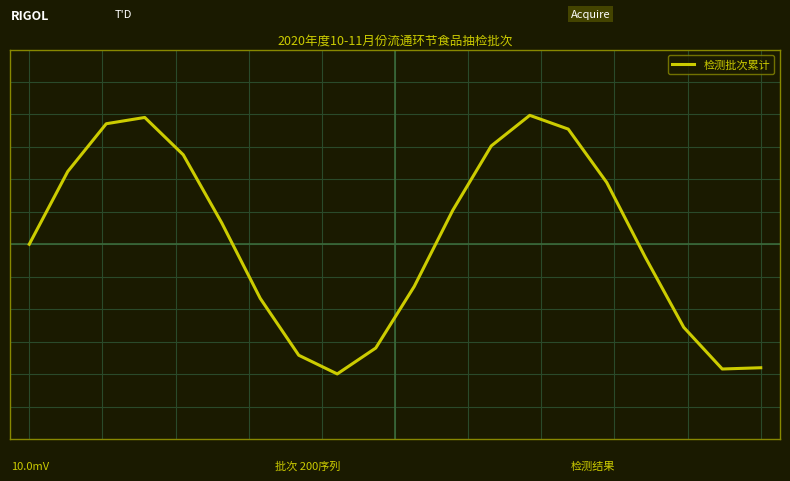

What is the greatest value displayed?

7.9